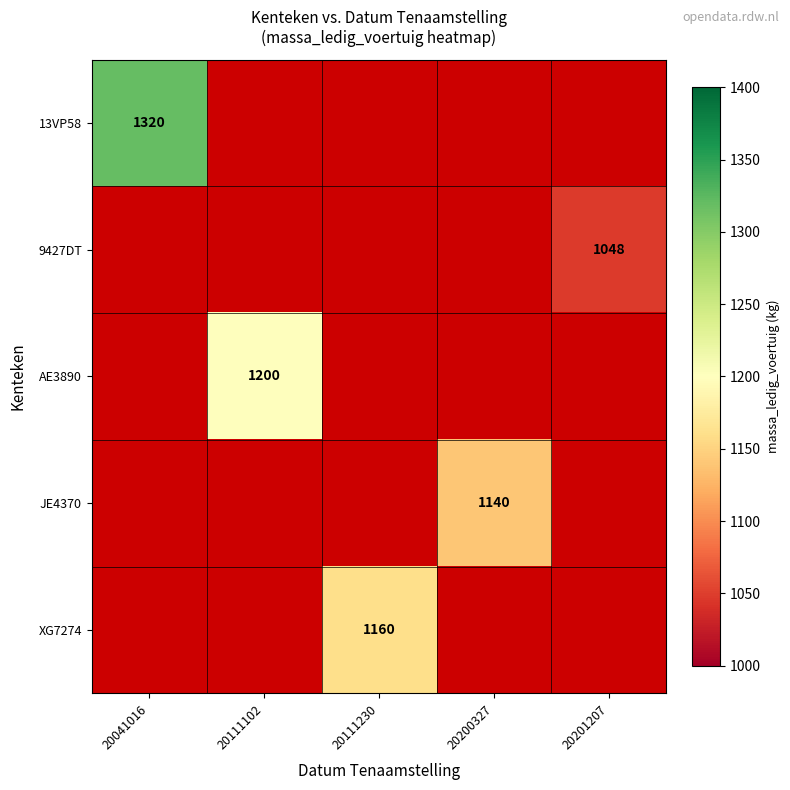

The value of 9427DT at 20201207 is 1048. True or false?

True